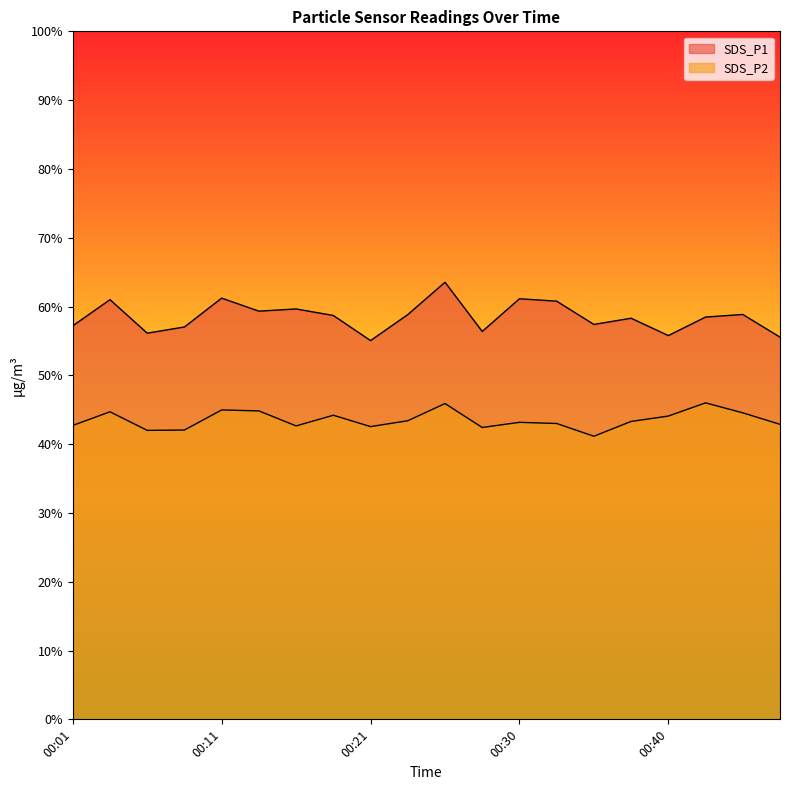

At 00:04, list the series in order from smallest to largest.

SDS_P2, SDS_P1